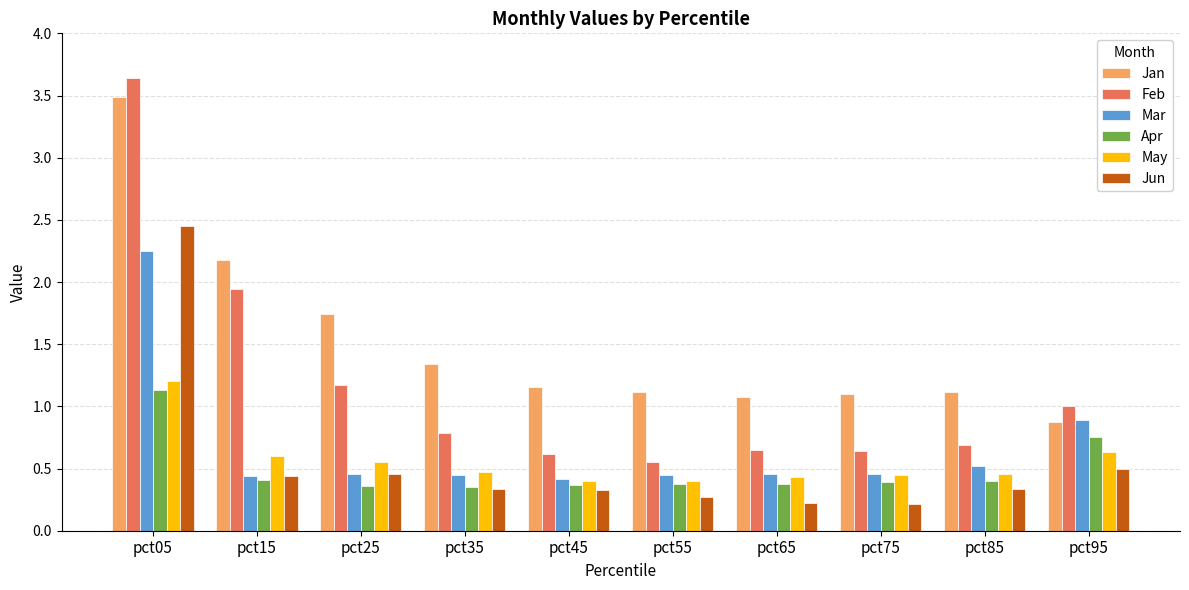

What is the sum of all Apr values?

4.9